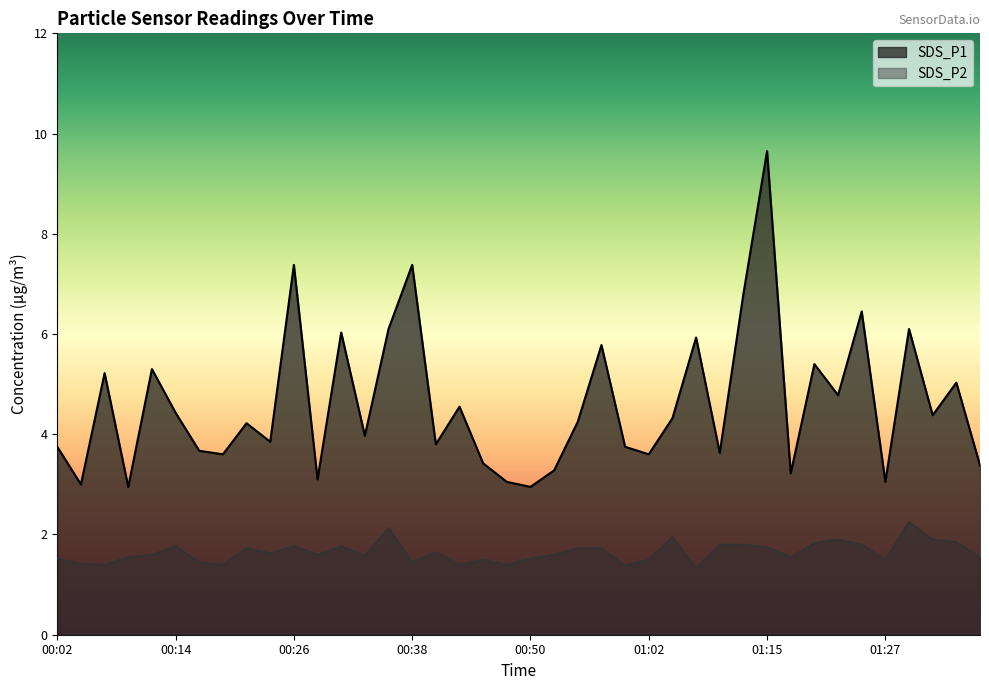

What is the approximate value of SDS_P1 at 00:26?

7.4